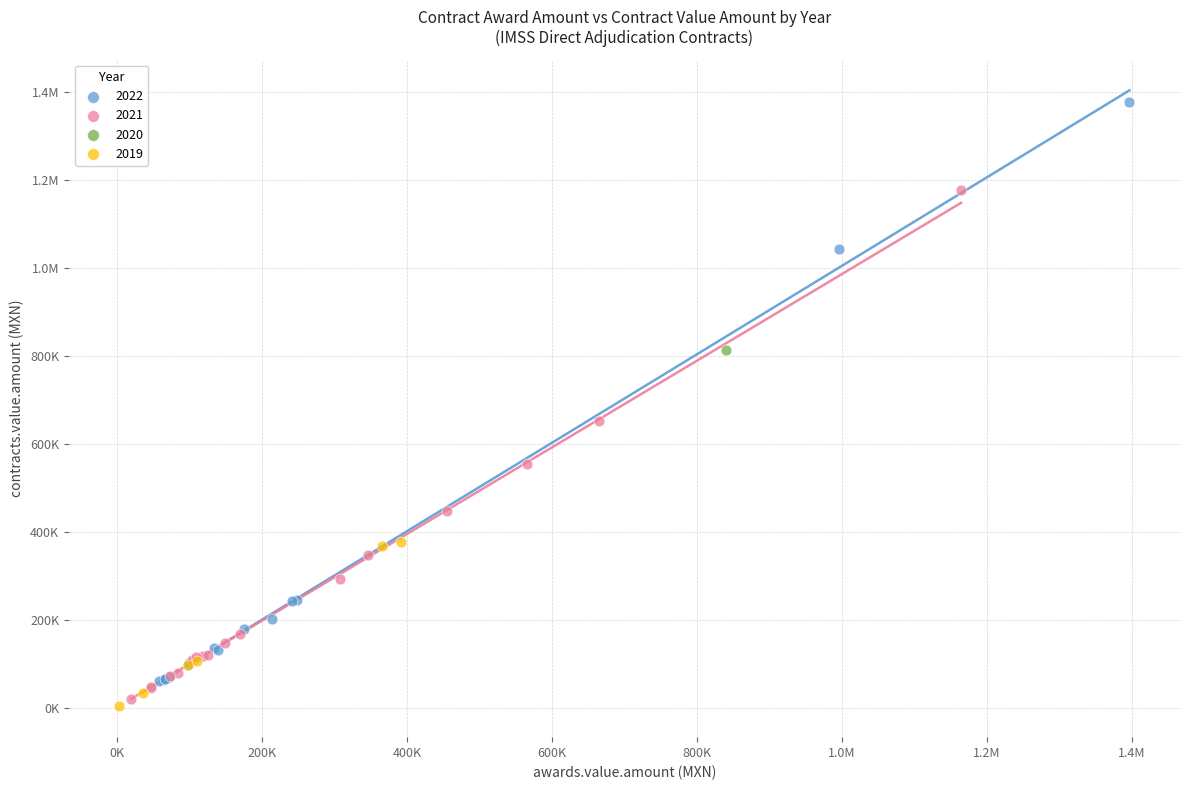

What are all the series names shown in the legend?

2022, 2021, 2020, 2019